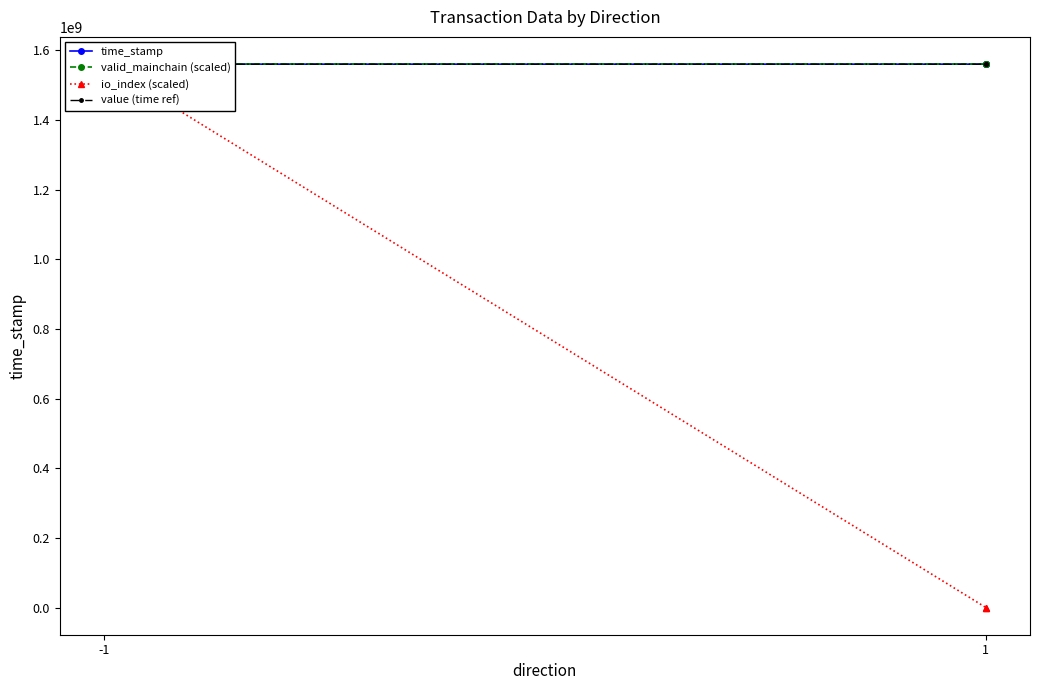

What is the maximum value shown in the chart?

1560981312